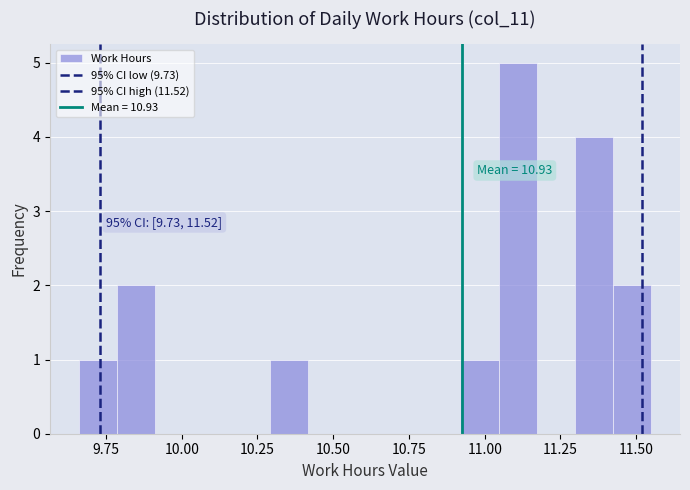

Around what value on the x-axis is the tallest bar? Give the approximate position of its centre, as read against the axis.

11.10